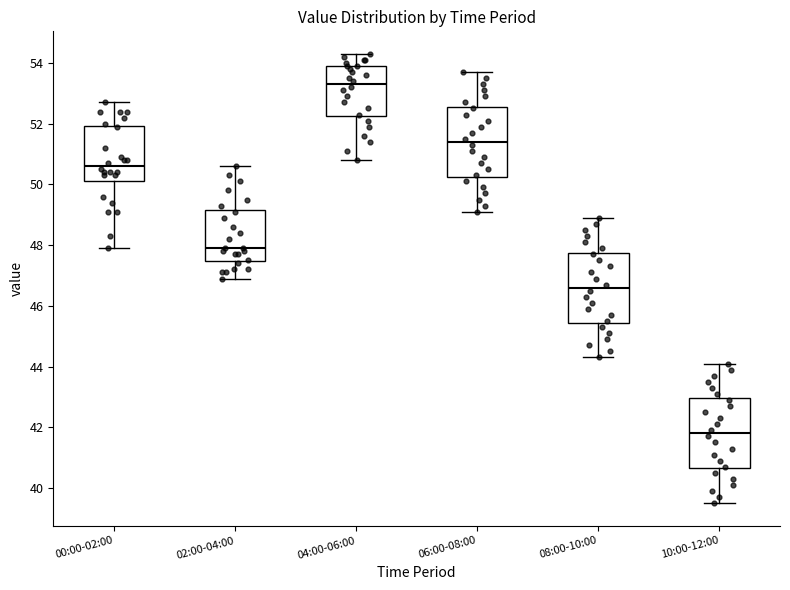

Where is the upper edge of the box for 10:00-12:00 on the y-axis? The values are not printed on the chart, so give them approximately, as read against the axis.

43.0